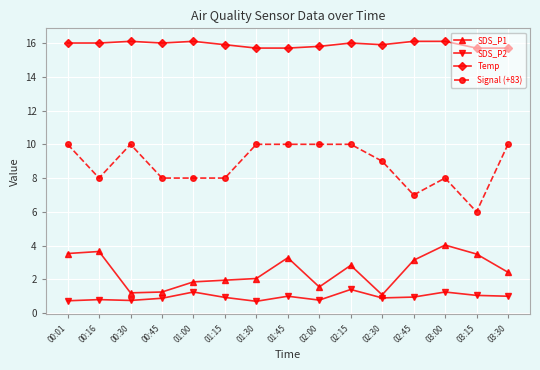

True or false: SDS_P2 has more than 2 interior local peaks.

True